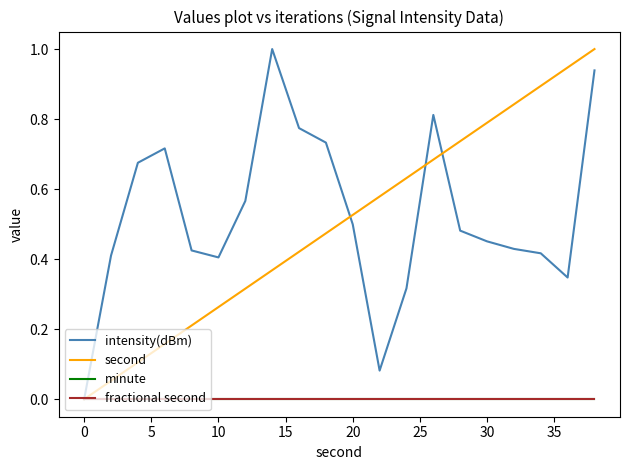

True or false: fractional second and second intersect in this chart.

False